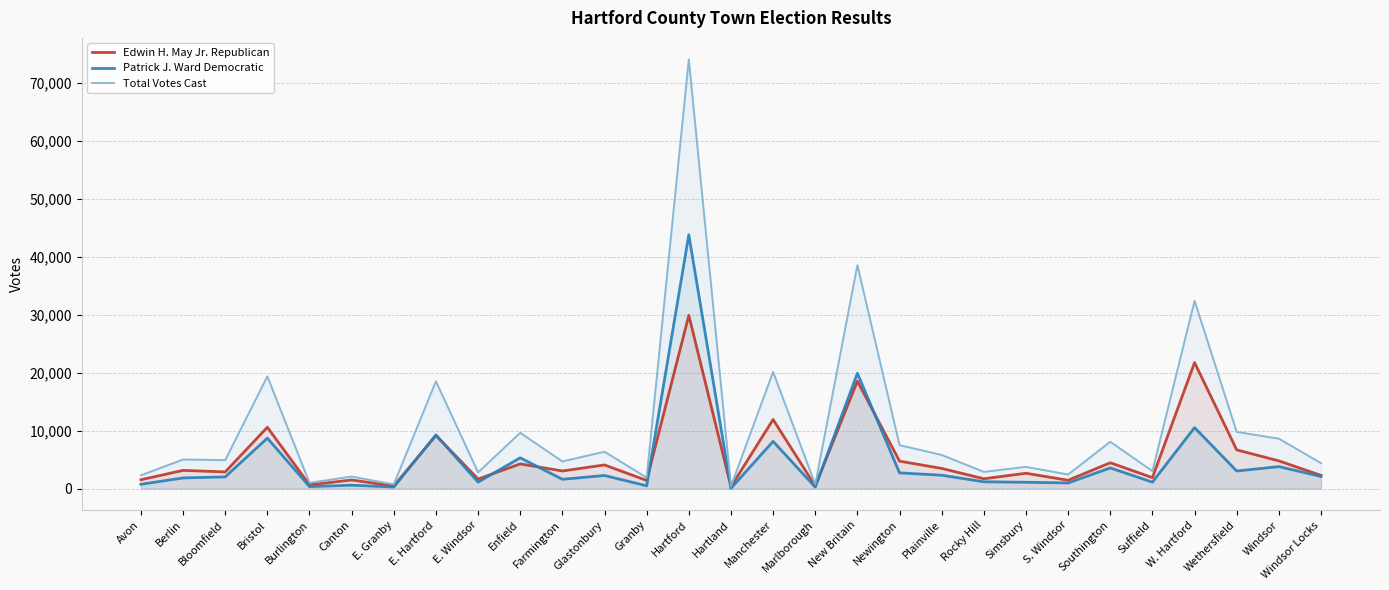

What is the difference between the maximum and minimum values in the Total Votes Cast series?

73639